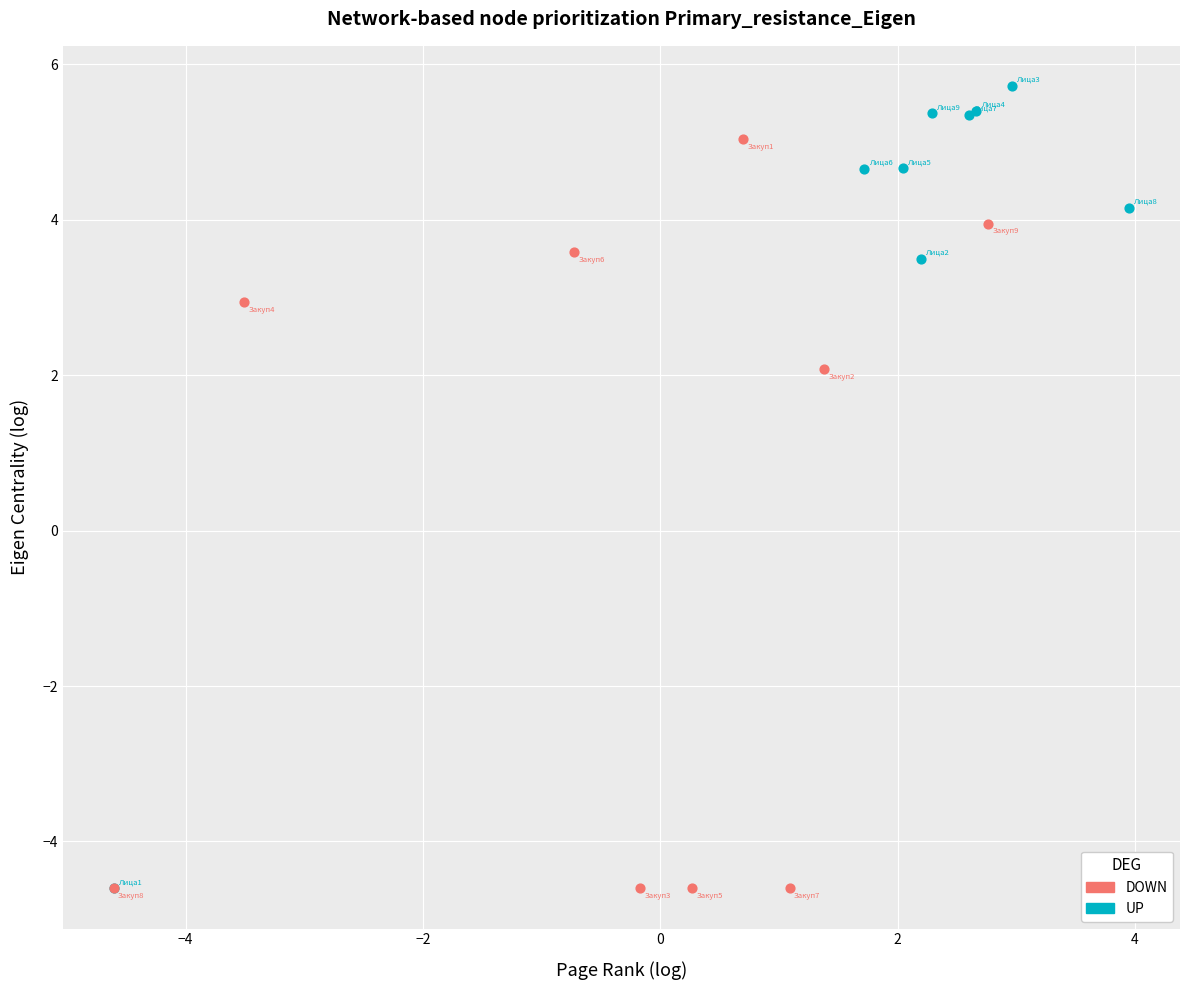

Which series has the largest Y range (max minus min)?

UP